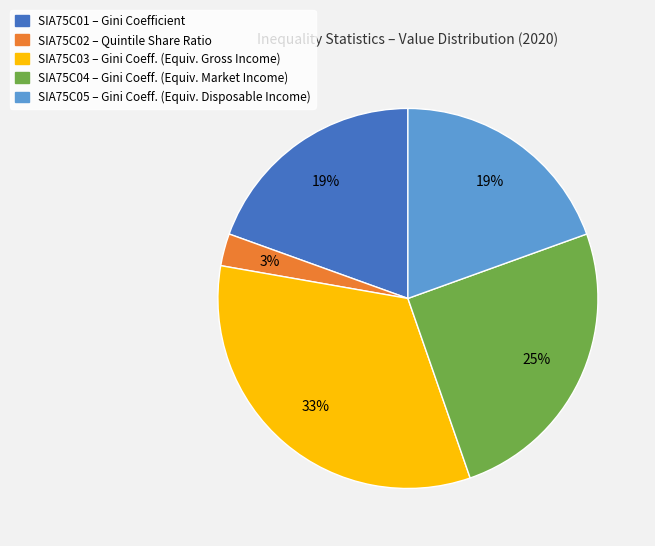

Count the number of slices in the pie.

5